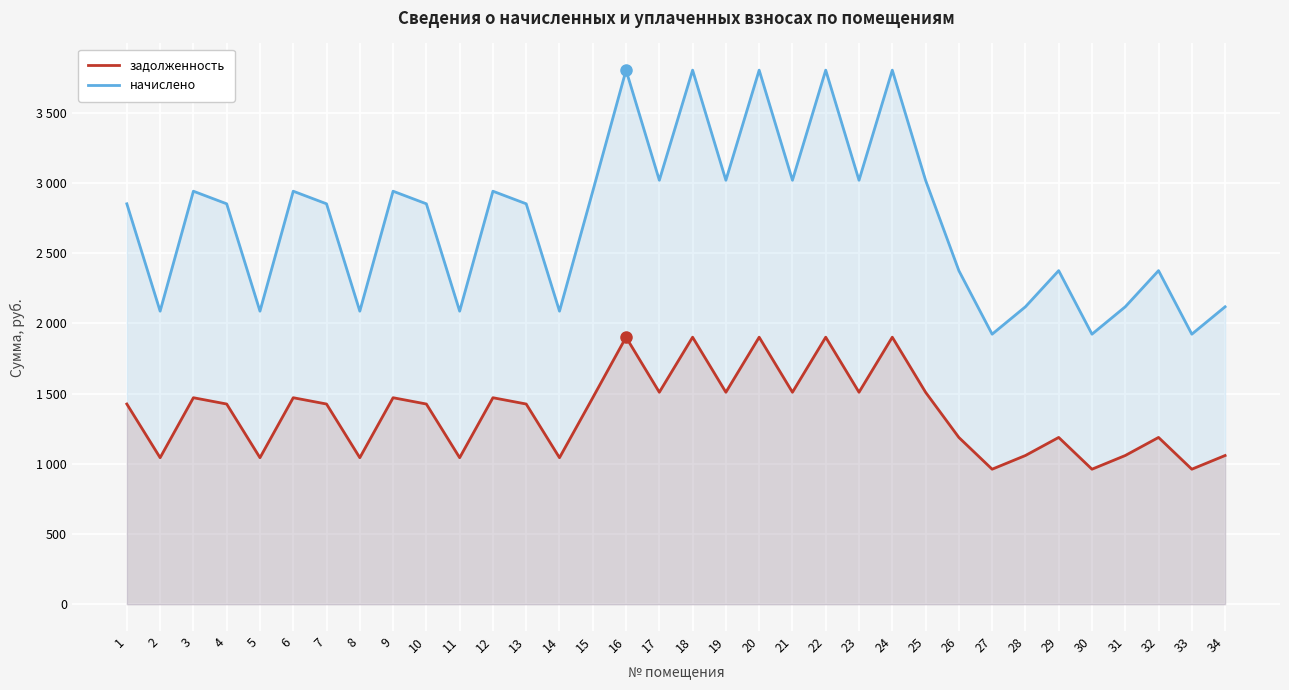

True or false: начислено has a value of 2900.0 at 27.

False